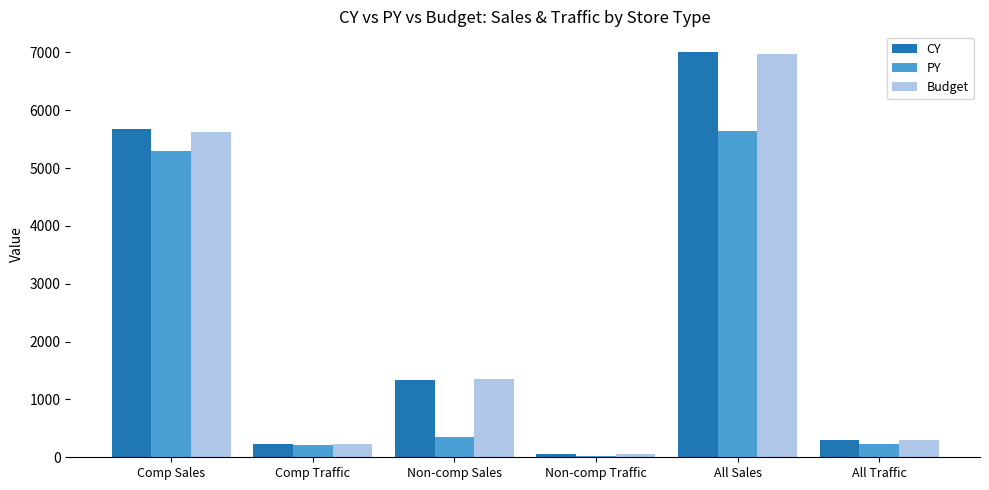

What is the sum of the Budget values at Comp Sales and Non-comp Sales?

6970.0